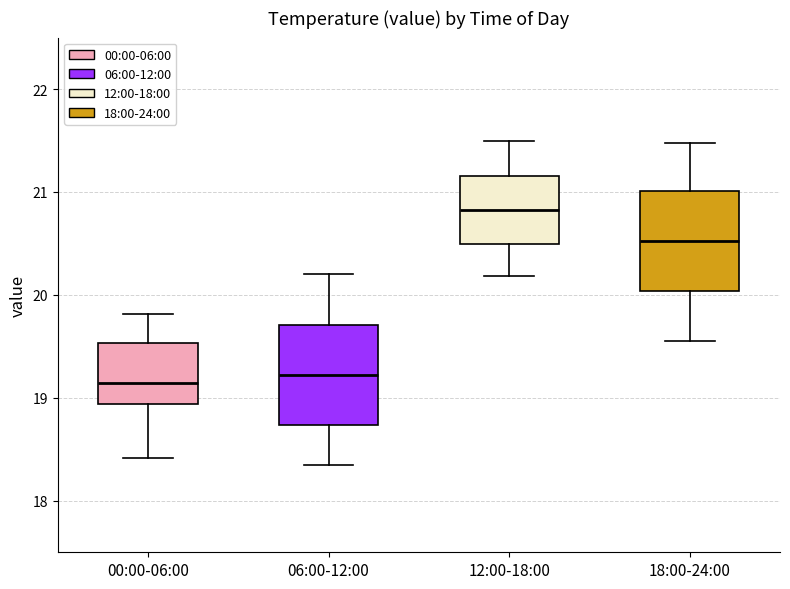

Reading left to right, transcribe this box plot: for each box, give where its median line is, the range the box spans, and where its two whiskers end, as read against the y-axis. The values are not printed on the chart, so give them approximately, as read against the axis.

00:00-06:00: median 19.1, box 18.9 to 19.5, whiskers 18.4 to 19.8
06:00-12:00: median 19.2, box 18.7 to 19.7, whiskers 18.4 to 20.2
12:00-18:00: median 20.8, box 20.5 to 21.2, whiskers 20.2 to 21.5
18:00-24:00: median 20.5, box 20.0 to 21.0, whiskers 19.6 to 21.5